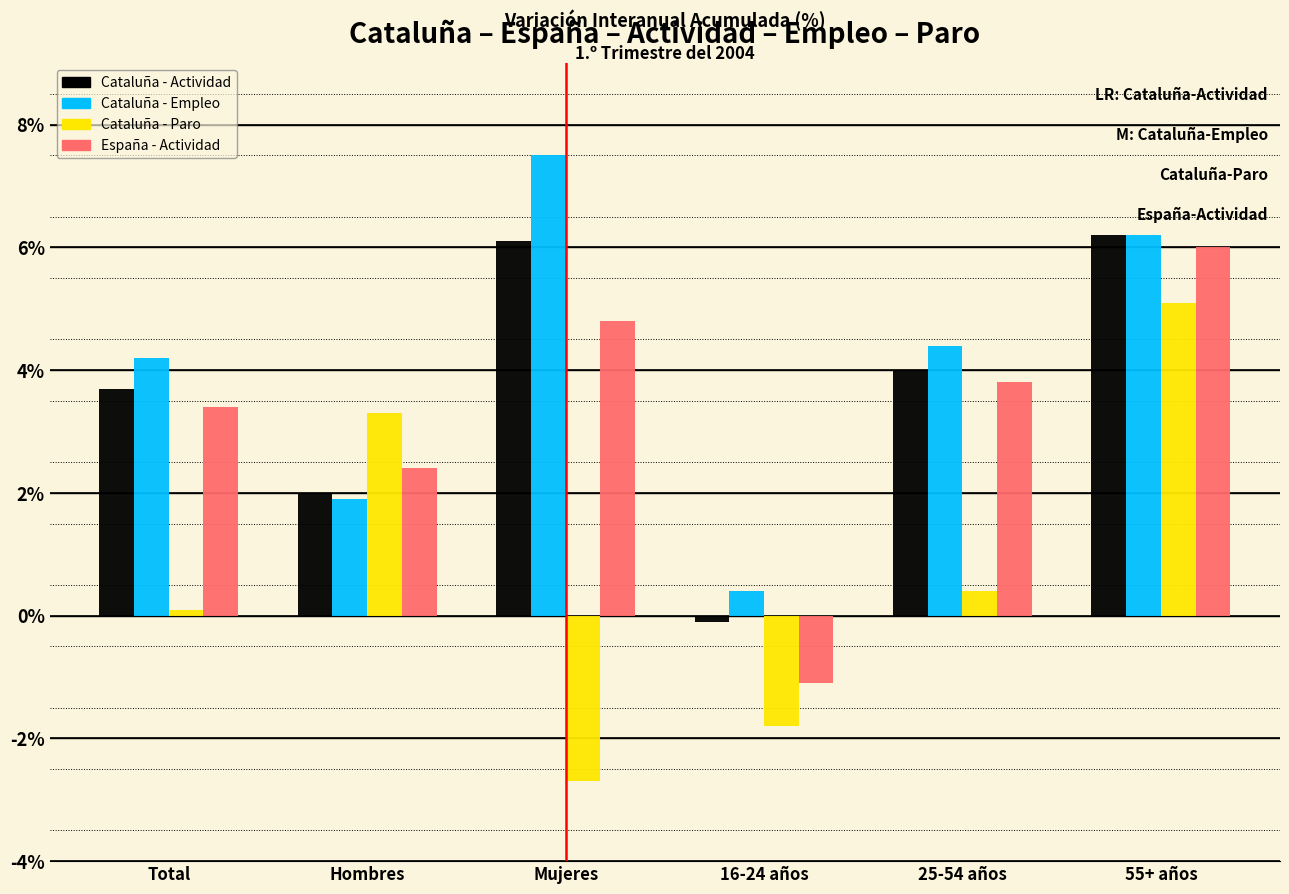

Reading left to right, transcribe all the data shown in this chart.

Cataluña - Actividad: Total=3.7	Hombres=2.0	Mujeres=6.1	16-24 años=-0.1	25-54 años=4.0	55+ años=6.2
Cataluña - Empleo: Total=4.2	Hombres=1.9	Mujeres=7.5	16-24 años=0.4	25-54 años=4.4	55+ años=6.2
Cataluña - Paro: Total=0.1	Hombres=3.3	Mujeres=-2.7	16-24 años=-1.8	25-54 años=0.4	55+ años=5.1
España - Actividad: Total=3.4	Hombres=2.4	Mujeres=4.8	16-24 años=-1.1	25-54 años=3.8	55+ años=6.0